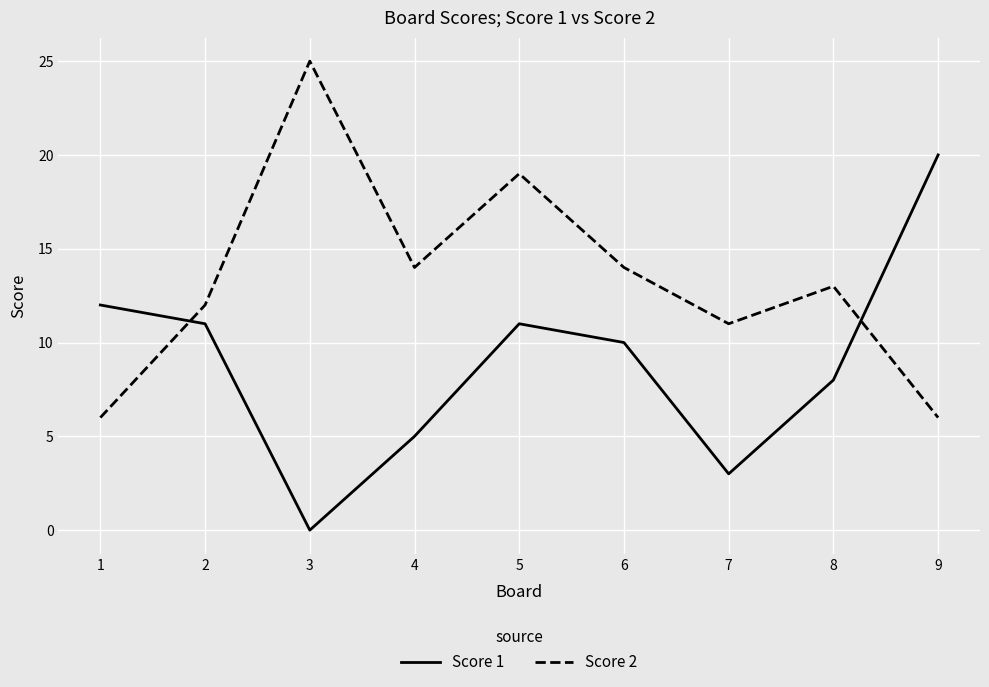

Where do Score 1 and Score 2 first cross each other?

1 and 2